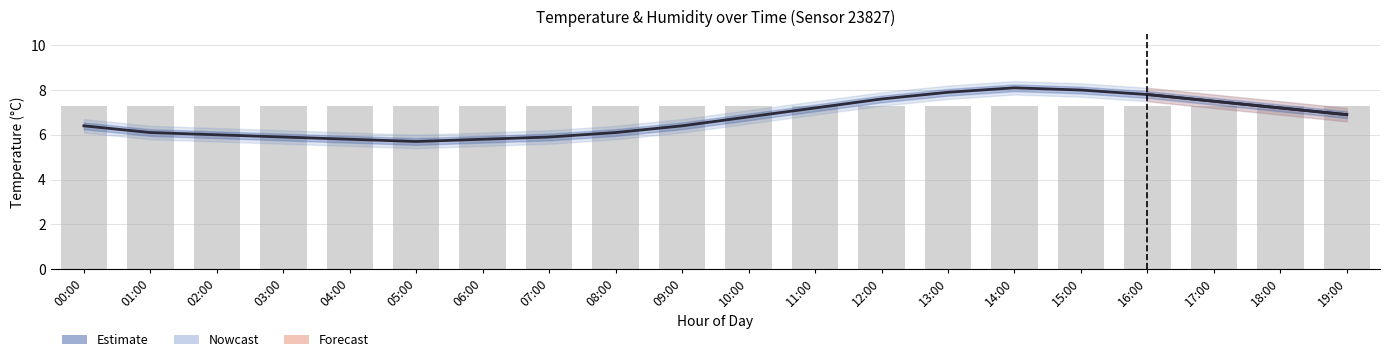

List the labels in order of humidity (scaled) value, largest first.

00:00, 01:00, 02:00, 03:00, 04:00, 05:00, 06:00, 07:00, 08:00, 09:00, 10:00, 11:00, 12:00, 13:00, 14:00, 15:00, 16:00, 17:00, 18:00, 19:00